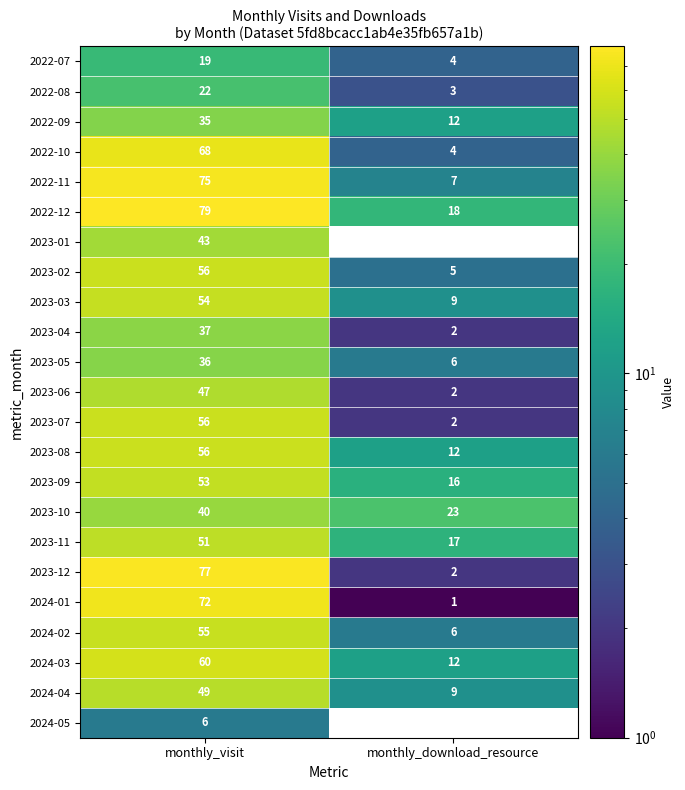

What is the spread (max minus min) of values at monthly_visit?

73